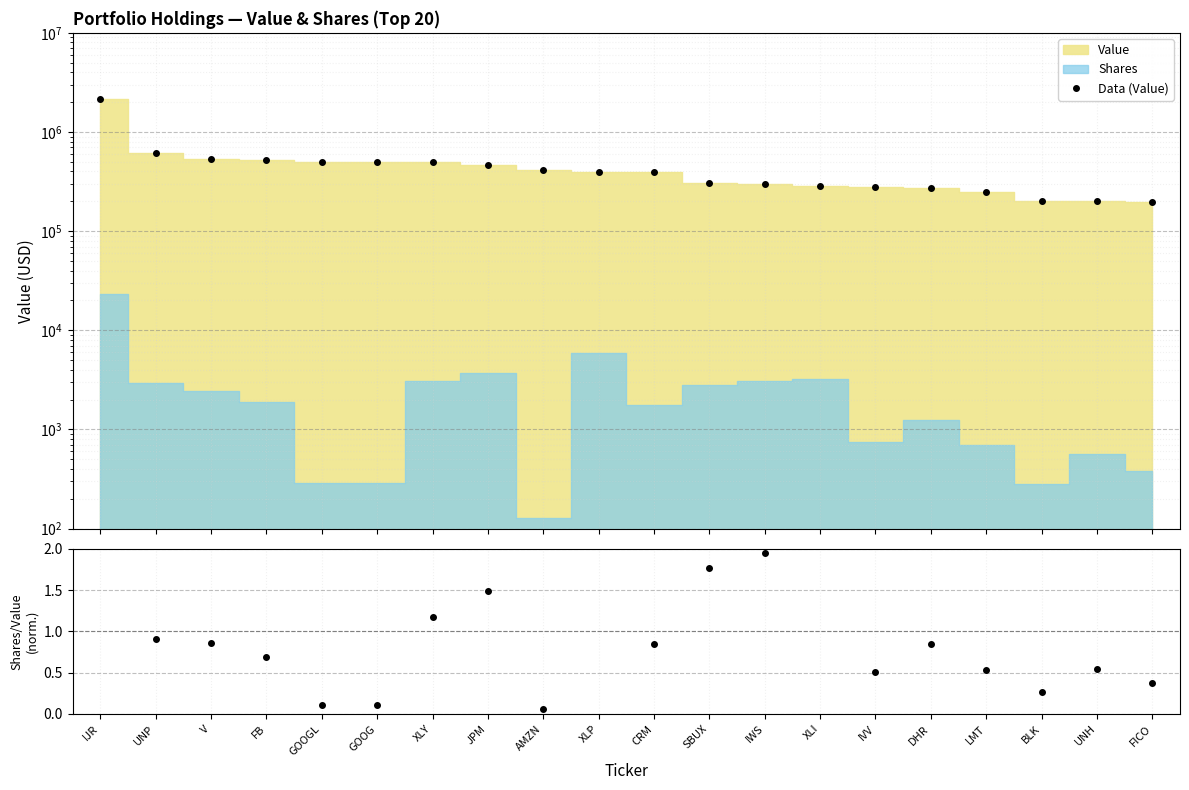

True or false: Data (Value) and Shares/Value (norm) intersect in this chart.

False